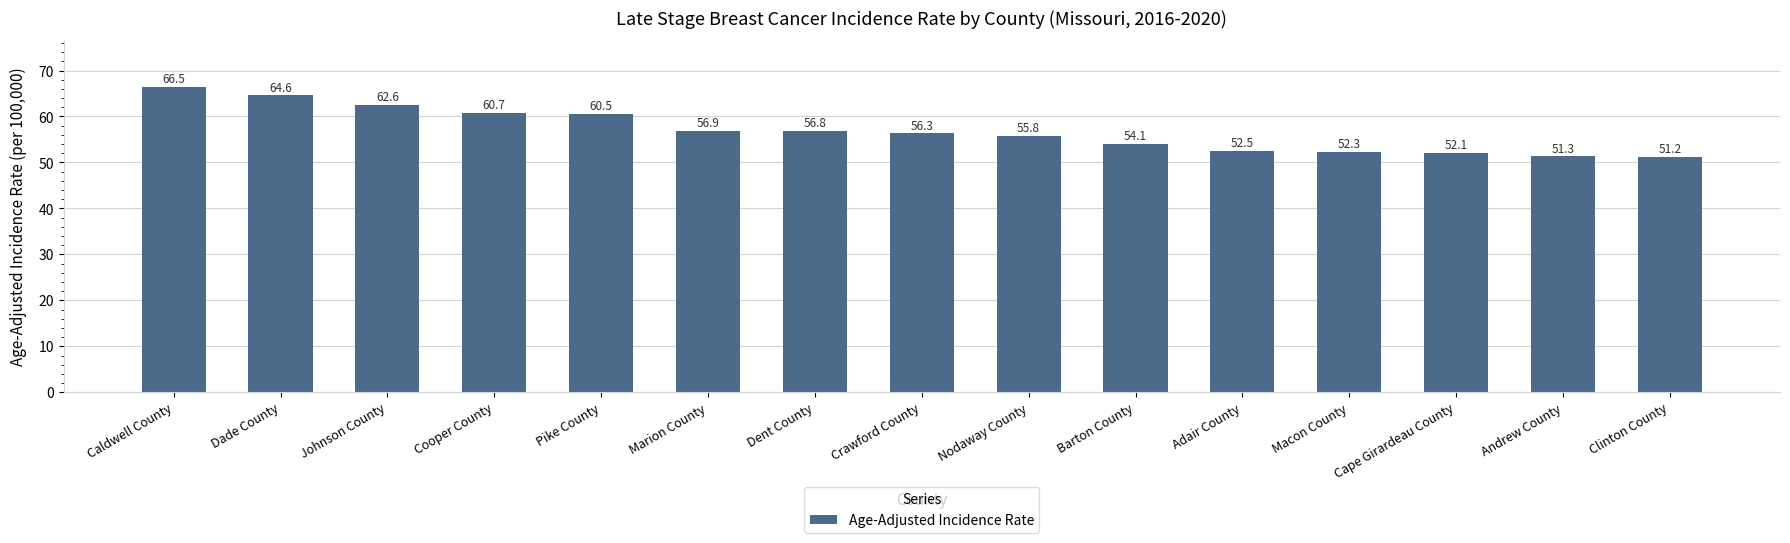

Which has a higher value, Adair County or Caldwell County?

Caldwell County